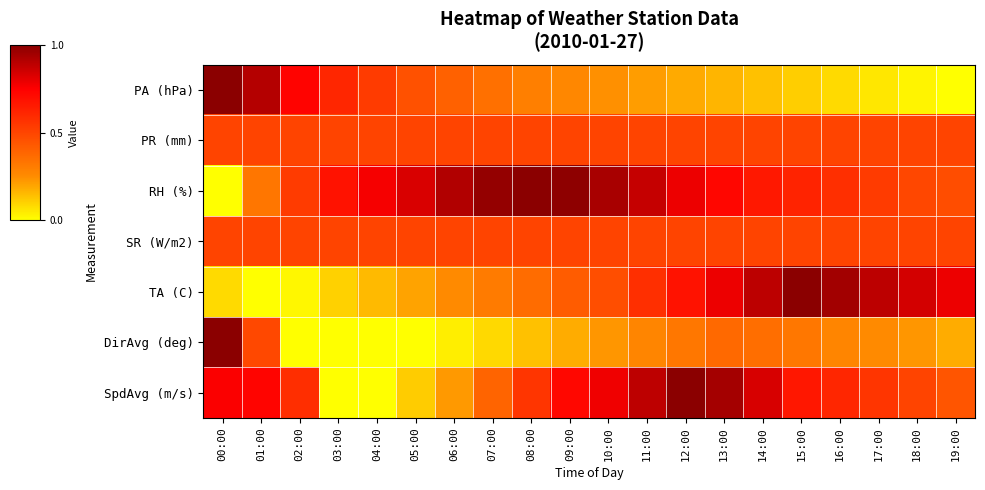

Which label corresponds to the smallest value in the chart?

19:00